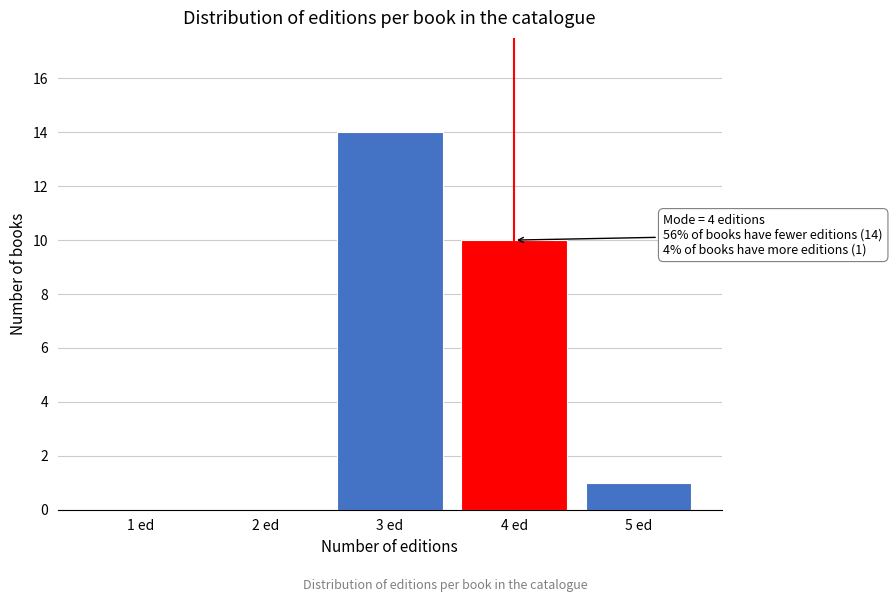

Reading right to left, list all the values displayed in this chart.

5 ed=1	4 ed=10	3 ed=14	2 ed=0	1 ed=0